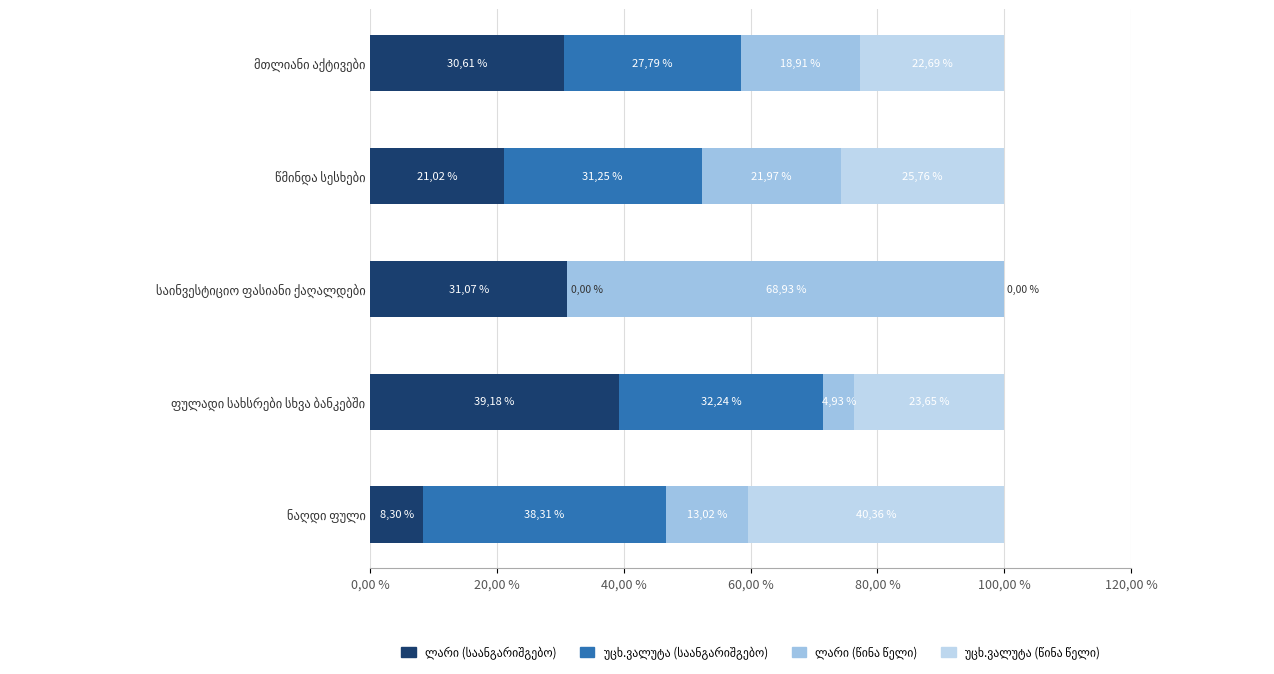

The უცხ.ვალუტა (საანგარიშგებო) series shows 10.4 at მთლიანი აქტივები. True or false?

False